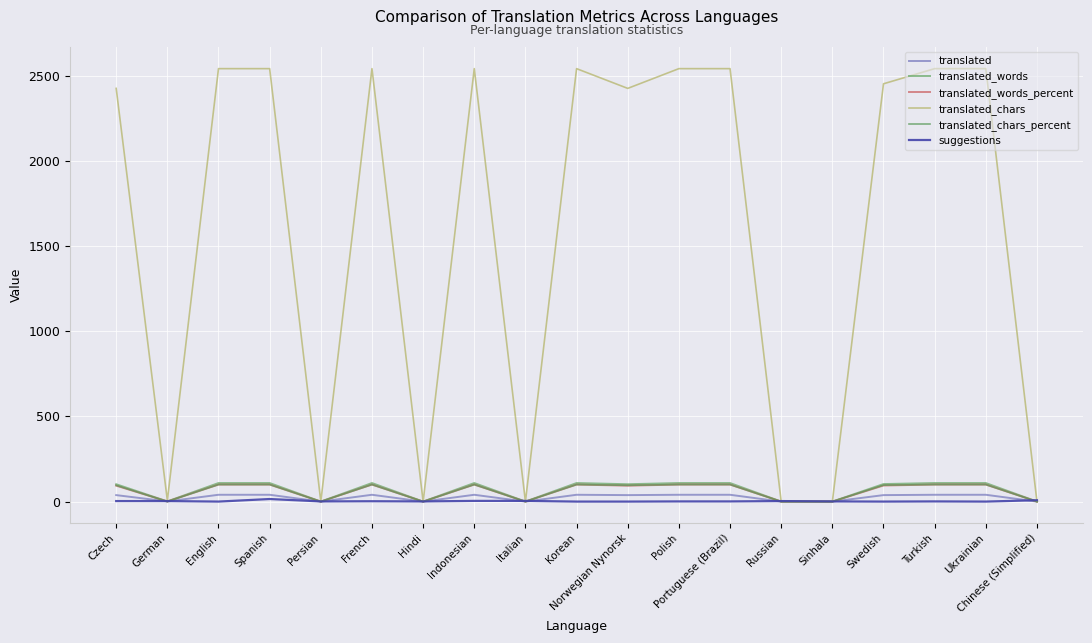

Does the chart have visible grid lines?

Yes